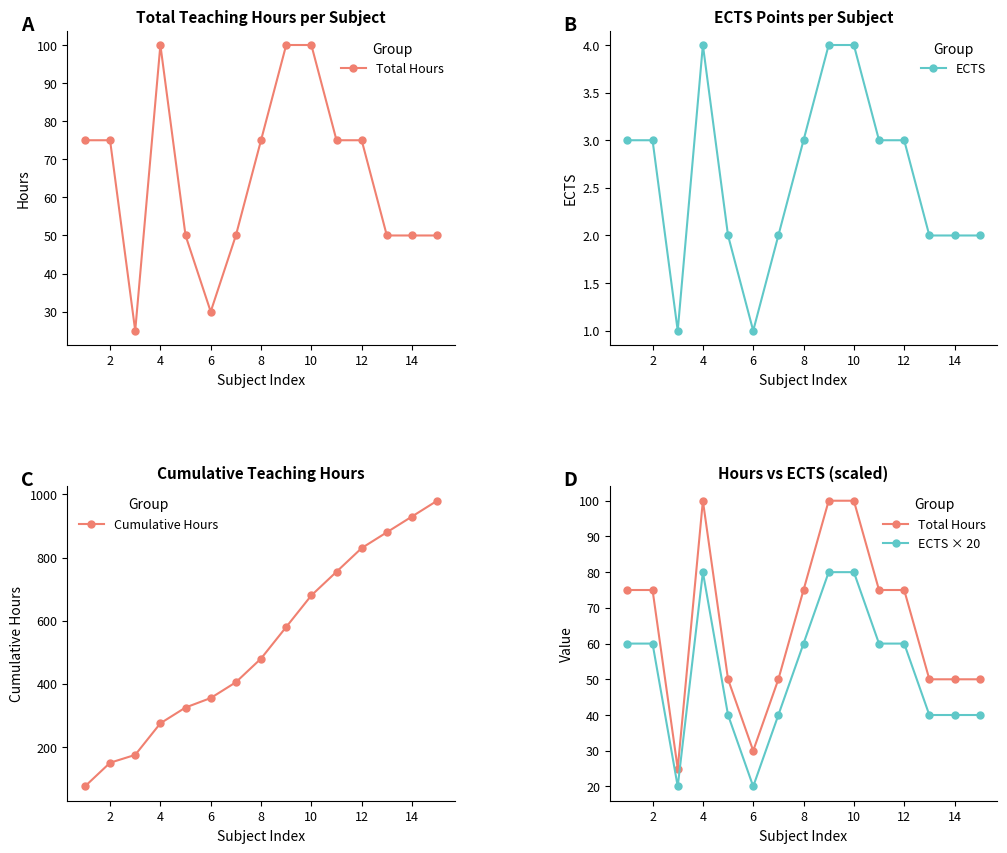

The Total Hours series shows 75 at 2. True or false?

True